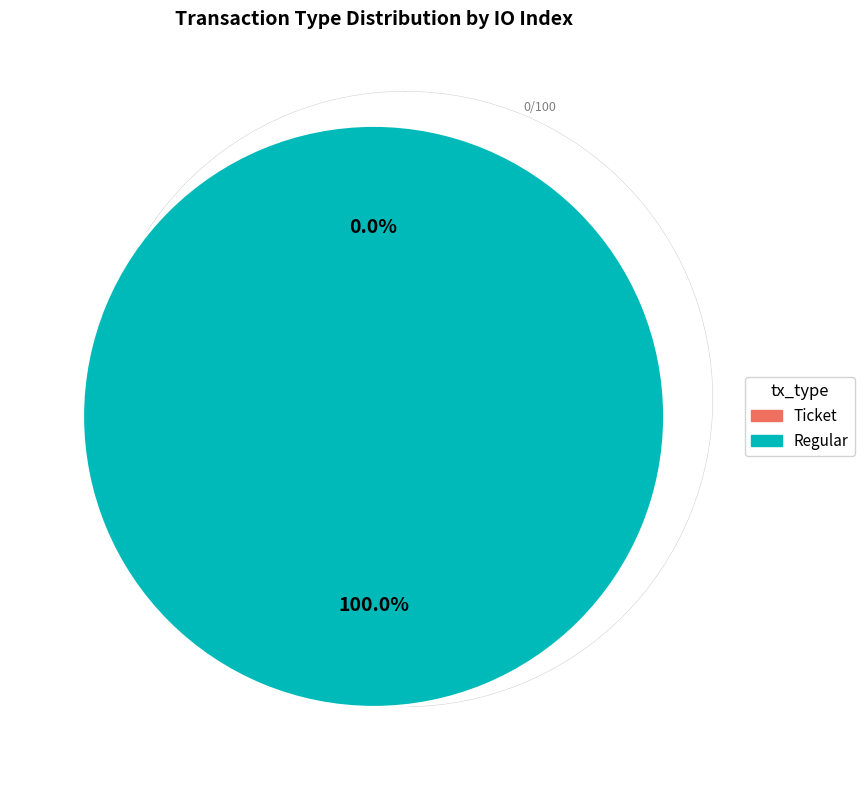

Rank the categories by value from lowest to highest.

Ticket, Regular